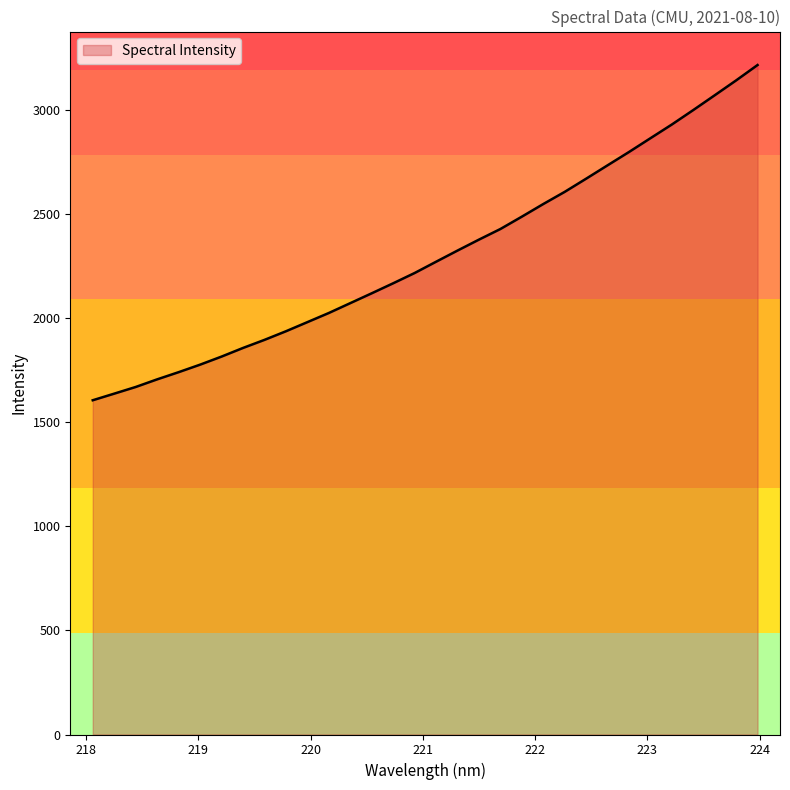

What is the greatest value displayed?

3218.2